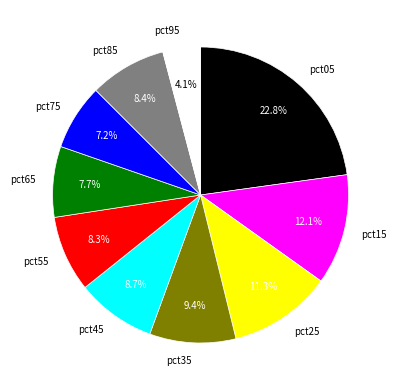

What is the largest slice in the pie chart?

pct05